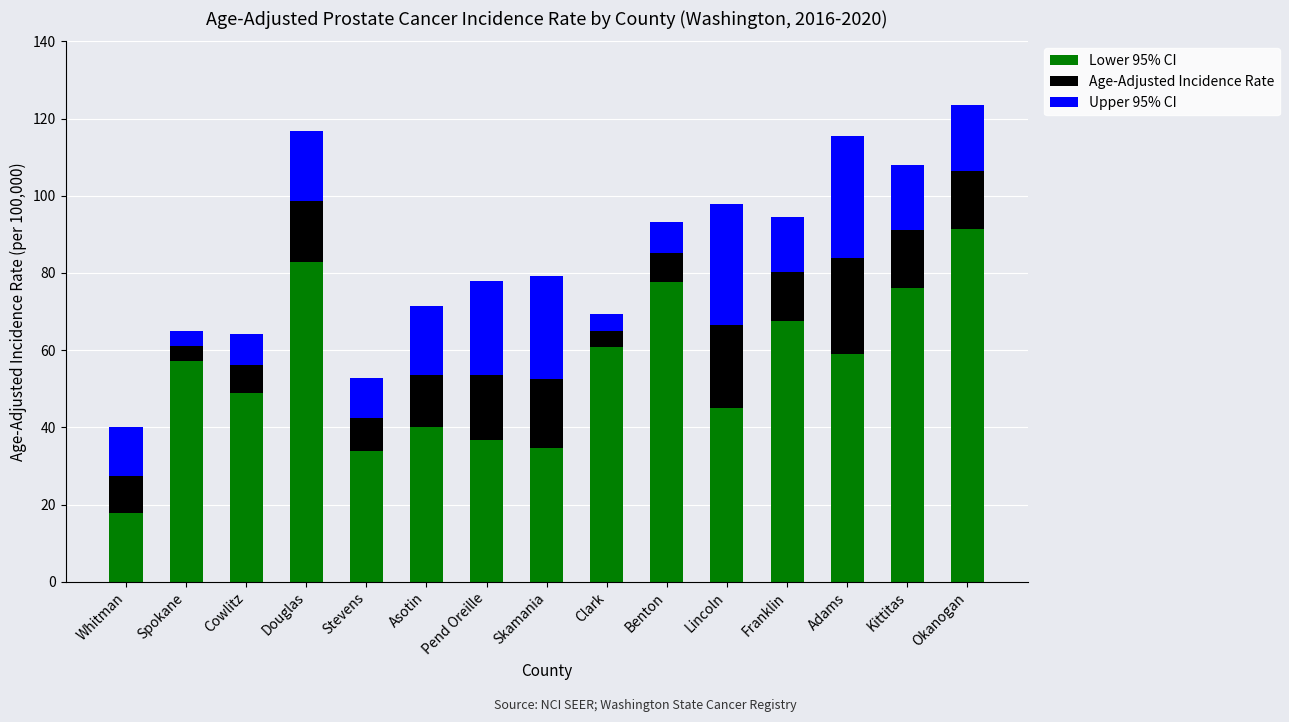

What is the total value across all series at Pend Oreille?

77.9